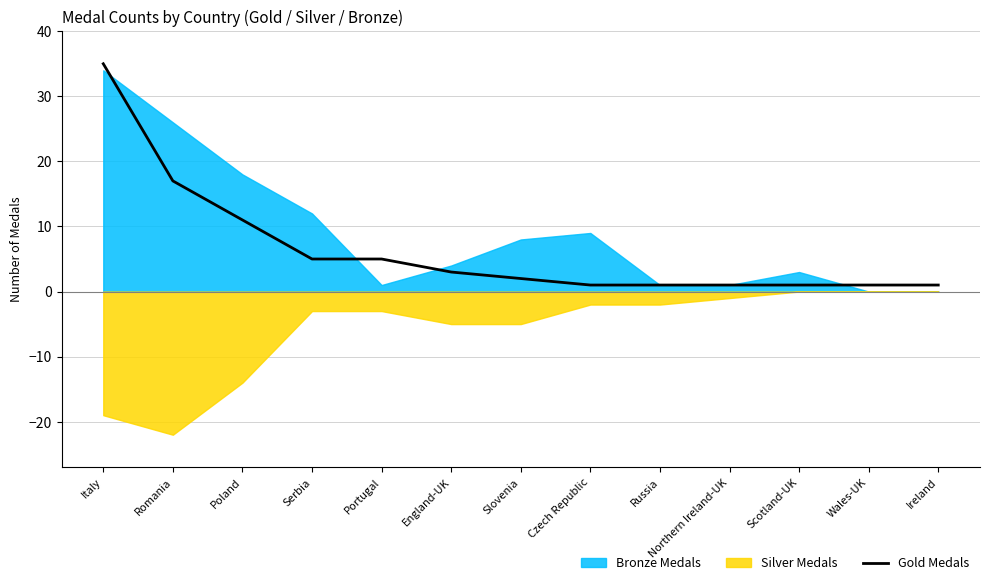

What is the label of the 10th point from the right?

Serbia